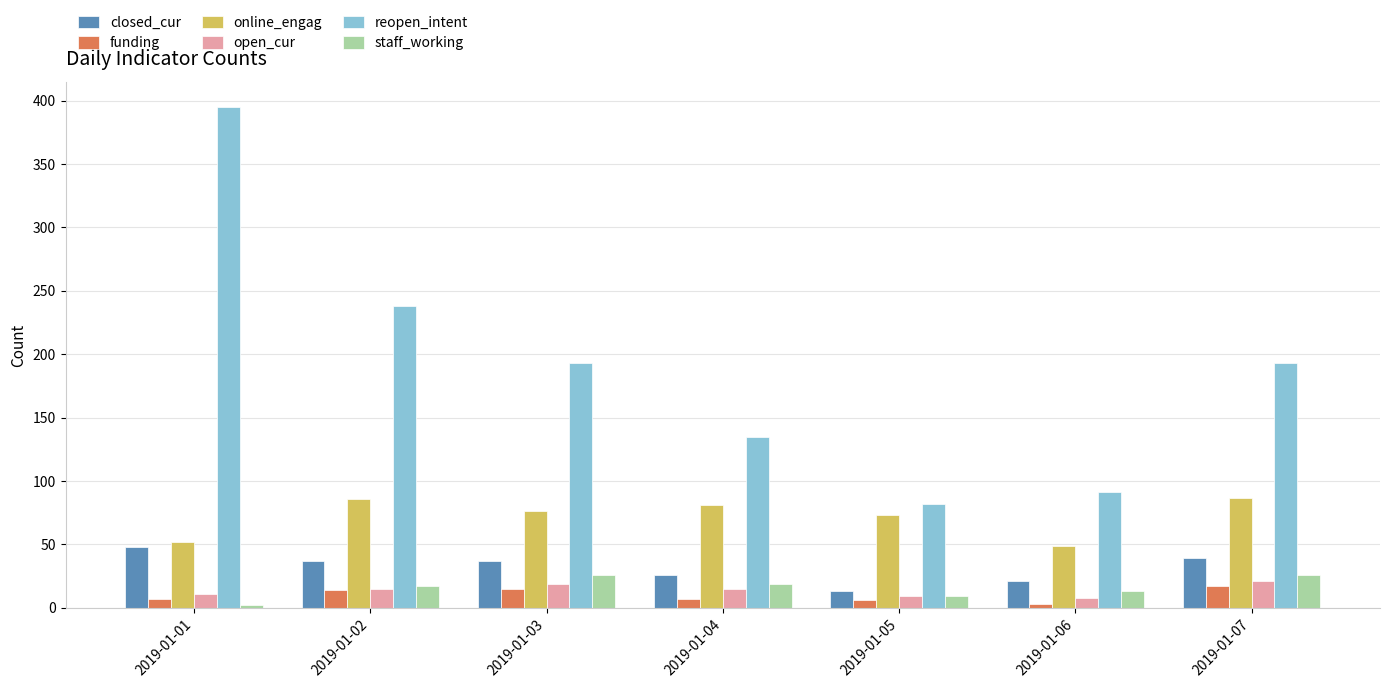

What is the value of the funding bar at the 5th from the left?

6